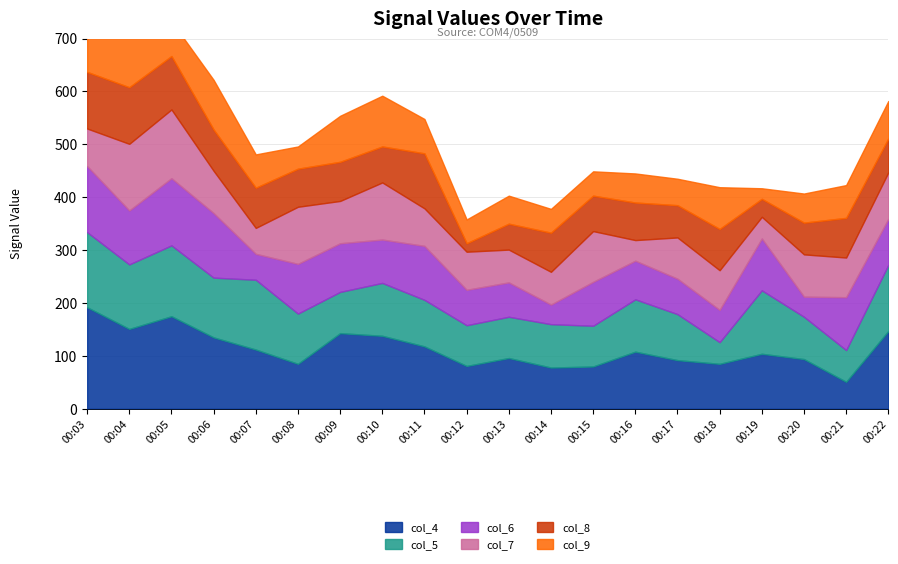

At which label does col_7 reach its peak?

00:05